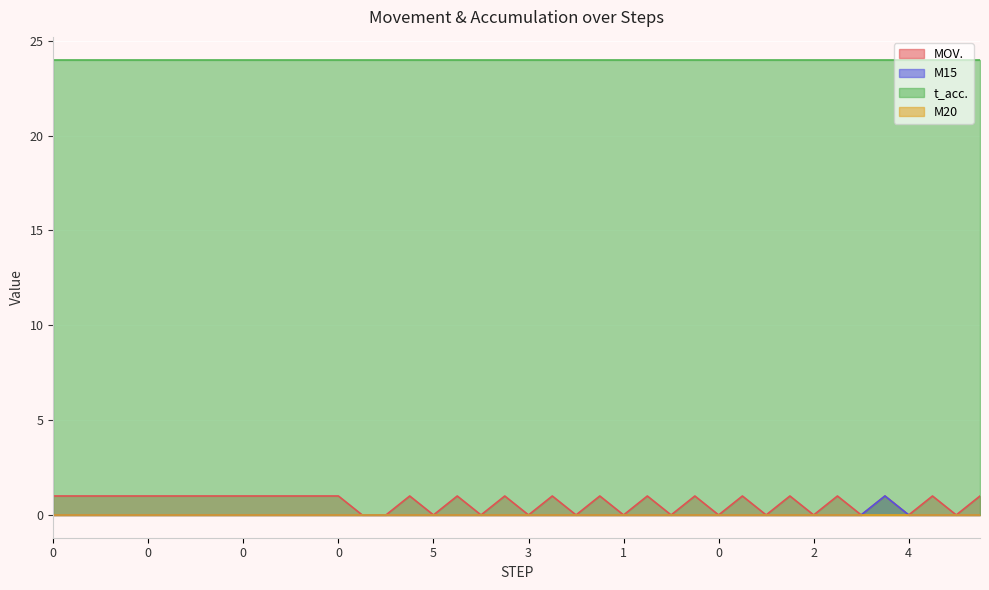

What is the value of the MOV. point at the 38th from the left?

1